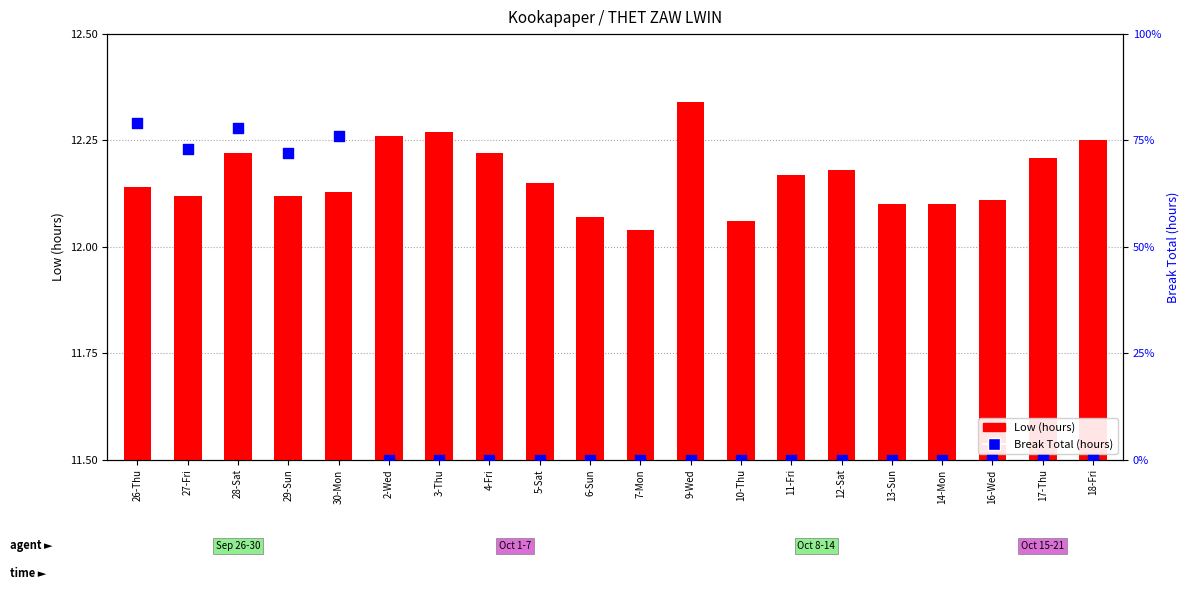

Which series has the widest spread of Y values?

Break Total (hours)